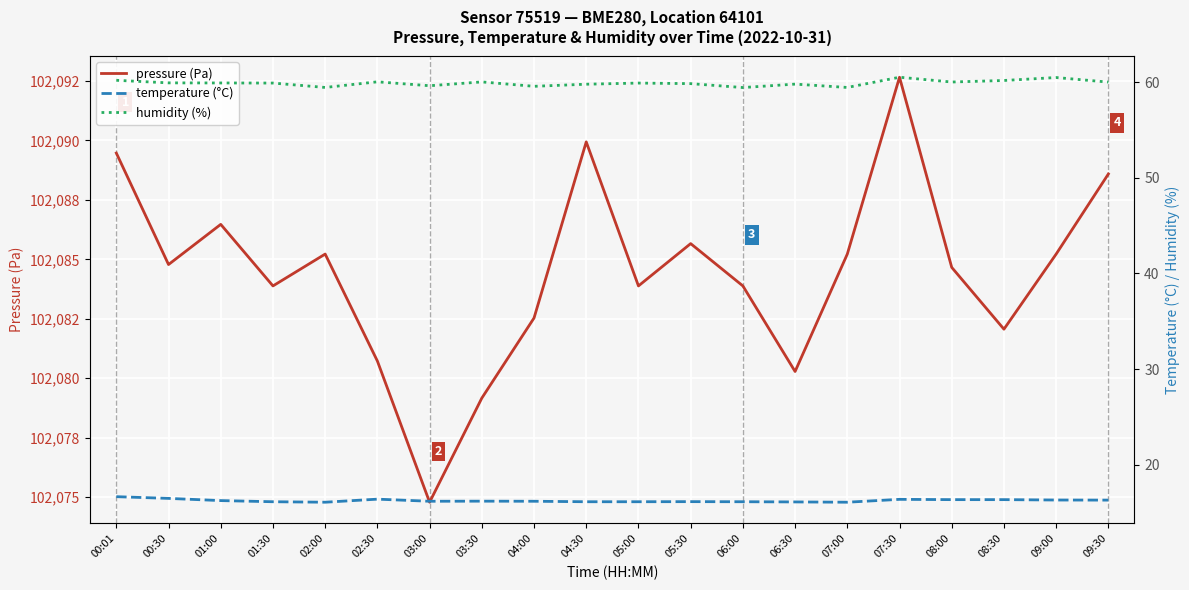

Reading left to right, transcribe all the data shown in this chart.

pressure (Pa): 00:01=102089.5	00:30=102084.8	01:00=102086.5	01:30=102083.9	02:00=102085.2	02:30=102080.7	03:00=102074.8	03:30=102079.2	04:00=102082.5	04:30=102089.9	05:00=102083.9	05:30=102085.7	06:00=102083.9	06:30=102080.3	07:00=102085.2	07:30=102092.7	08:00=102084.7	08:30=102082.1	09:00=102085.2	09:30=102088.6
temperature (°C): 00:01=16.6	00:30=16.5	01:00=16.2	01:30=16.1	02:00=16.1	02:30=16.4	03:00=16.2	03:30=16.2	04:00=16.2	04:30=16.1	05:00=16.1	05:30=16.1	06:00=16.1	06:30=16.1	07:00=16.1	07:30=16.4	08:00=16.3	08:30=16.3	09:00=16.3	09:30=16.3
humidity (%): 00:01=60.2	00:30=60.0	01:00=59.9	01:30=59.9	02:00=59.5	02:30=60.1	03:00=59.6	03:30=60.0	04:00=59.6	04:30=59.8	05:00=59.9	05:30=59.9	06:00=59.5	06:30=59.8	07:00=59.5	07:30=60.5	08:00=60.0	08:30=60.2	09:00=60.5	09:30=60.0